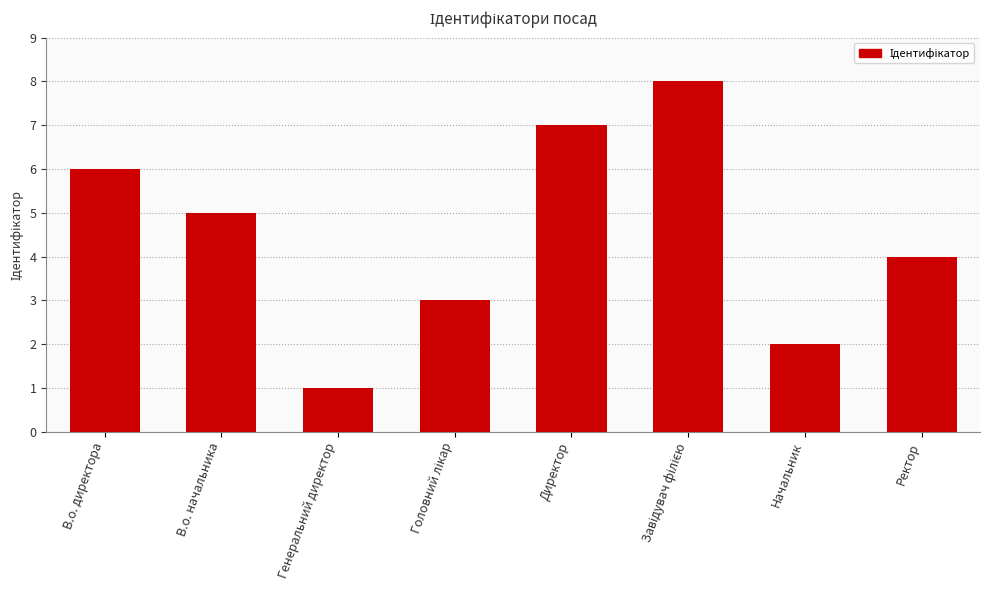

At which label does the data first exceed 5?

В.о. директора